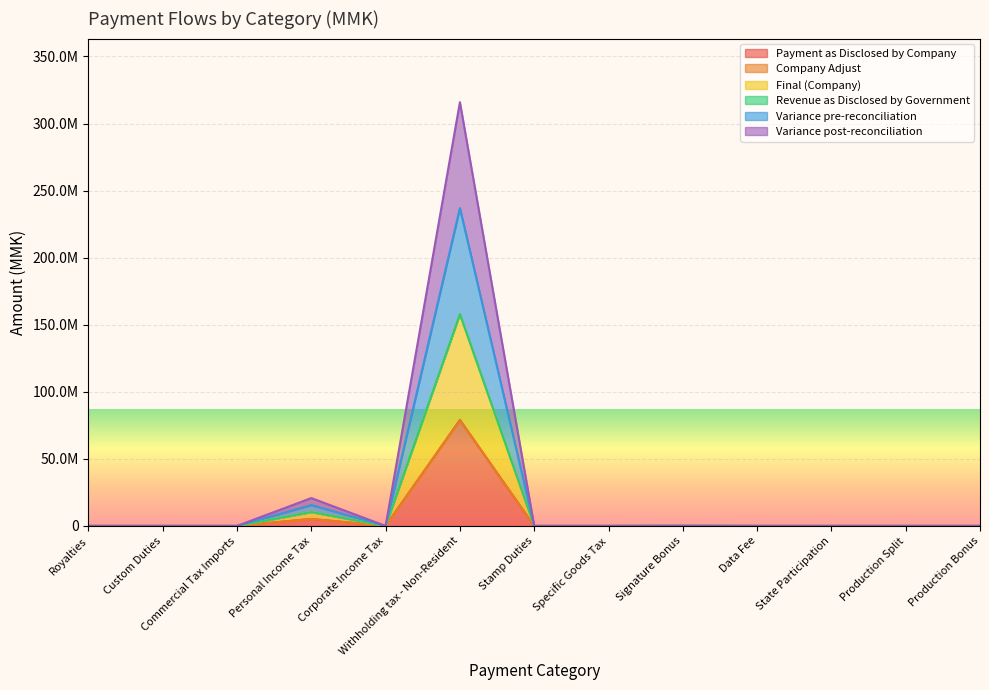

Which series has the widest spread of values?

Variance post-reconciliation